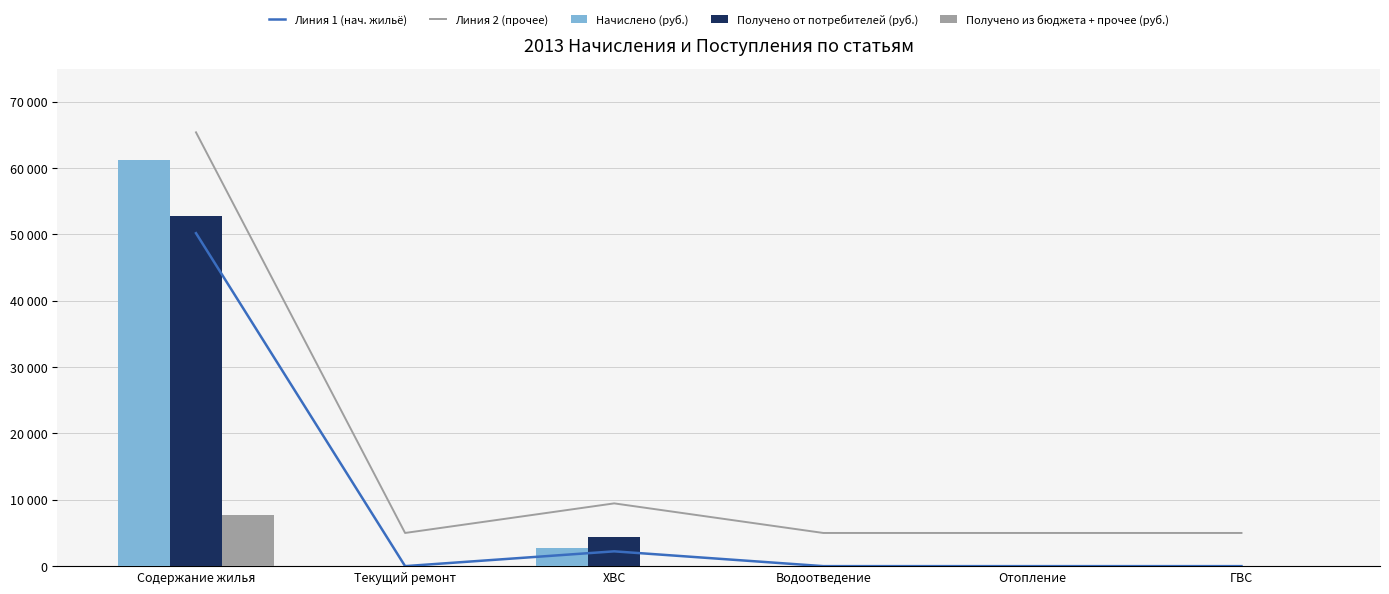

Rank the series at Текущий ремонт from lowest to highest value.

Линия 1 (нач. жильё), Начислено (руб.), Получено от потребителей (руб.), Получено из бюджета + прочее (руб.), Линия 2 (прочее)